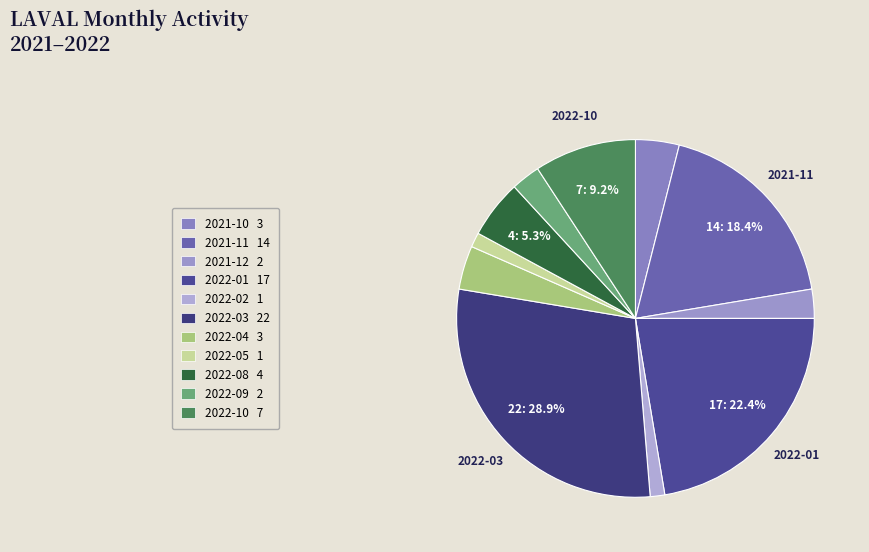

How many segments does this pie chart have?

11